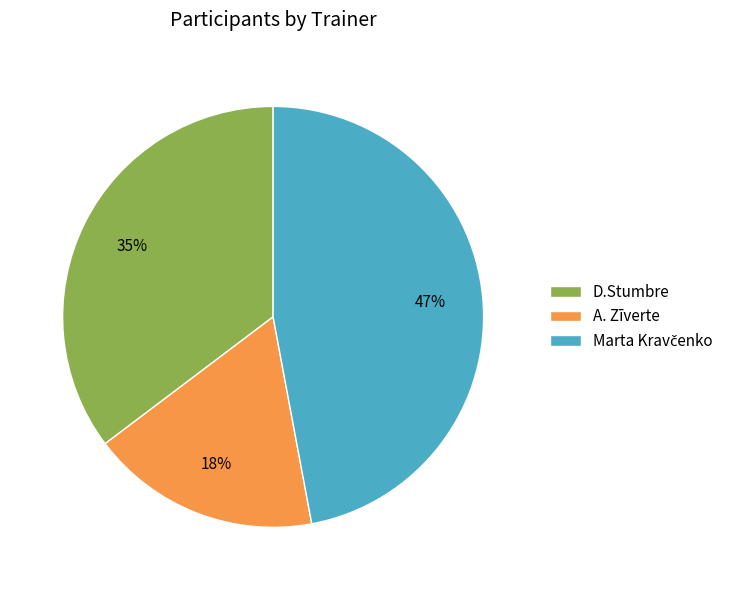

How many segments does this pie chart have?

3